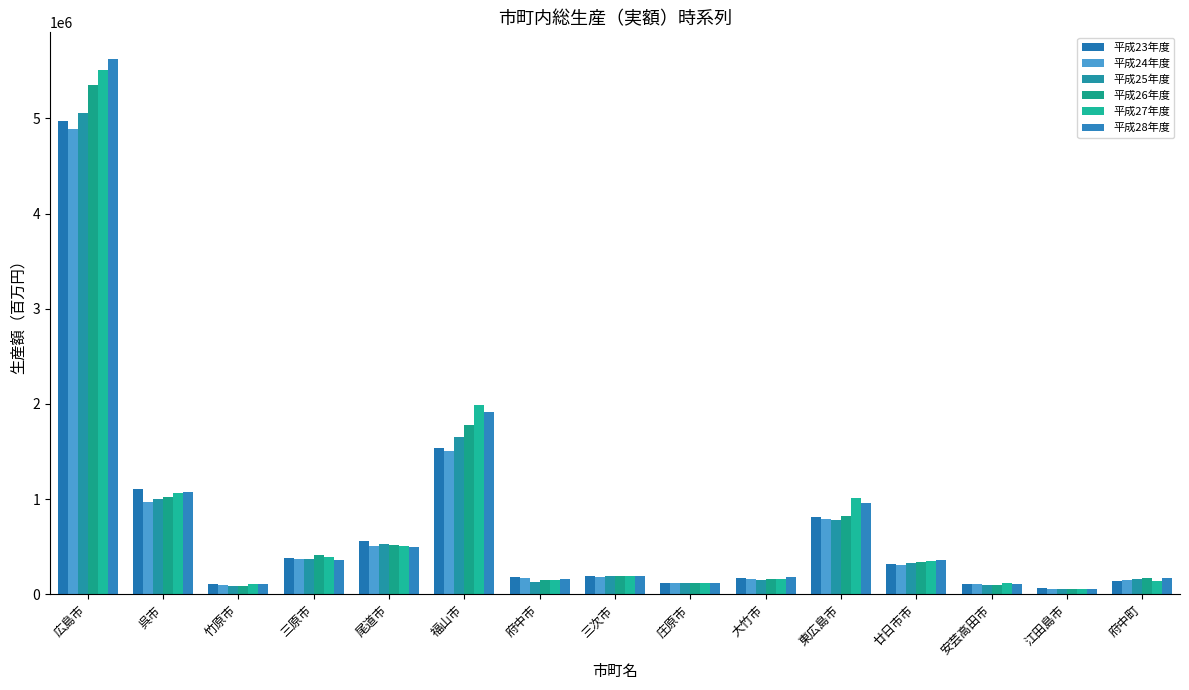

At which label does 平成24年度 first exceed 182123?

広島市